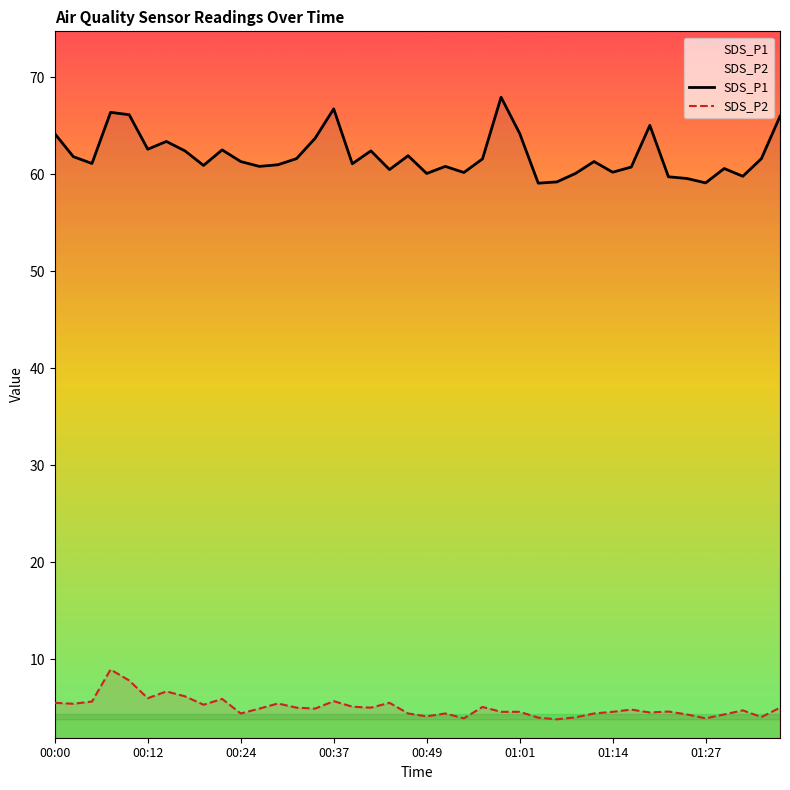

Between 28 and 32, which is larger?

32